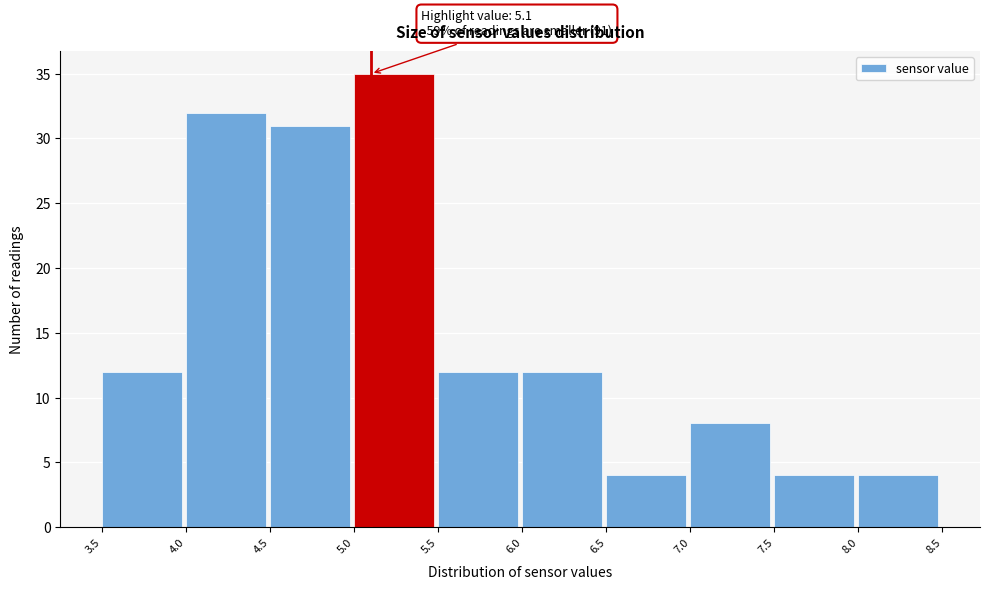

Which range on the x-axis has the tallest bar?

5.0 to 5.5